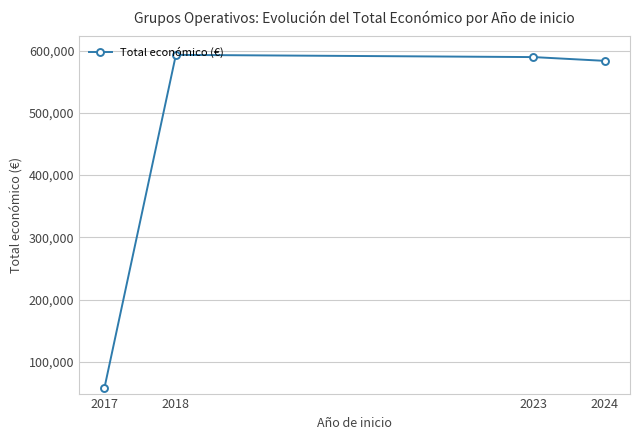

True or false: there are more than 0 points higher than both neighbors.

True